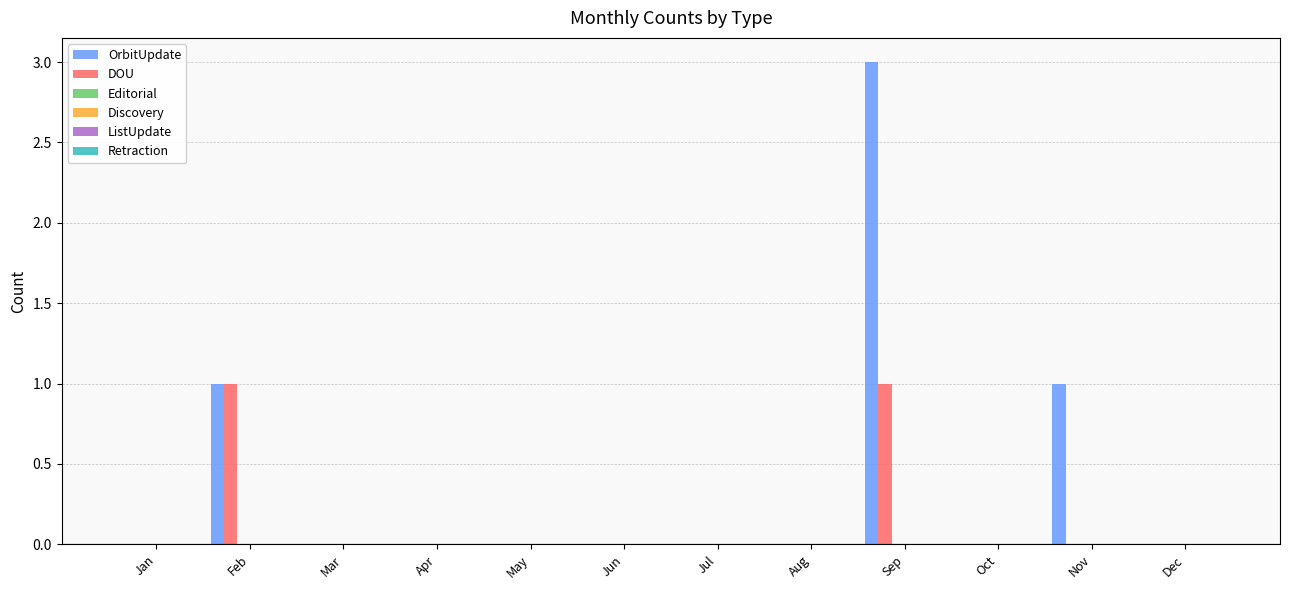

Which series has the largest total across all categories?

OrbitUpdate